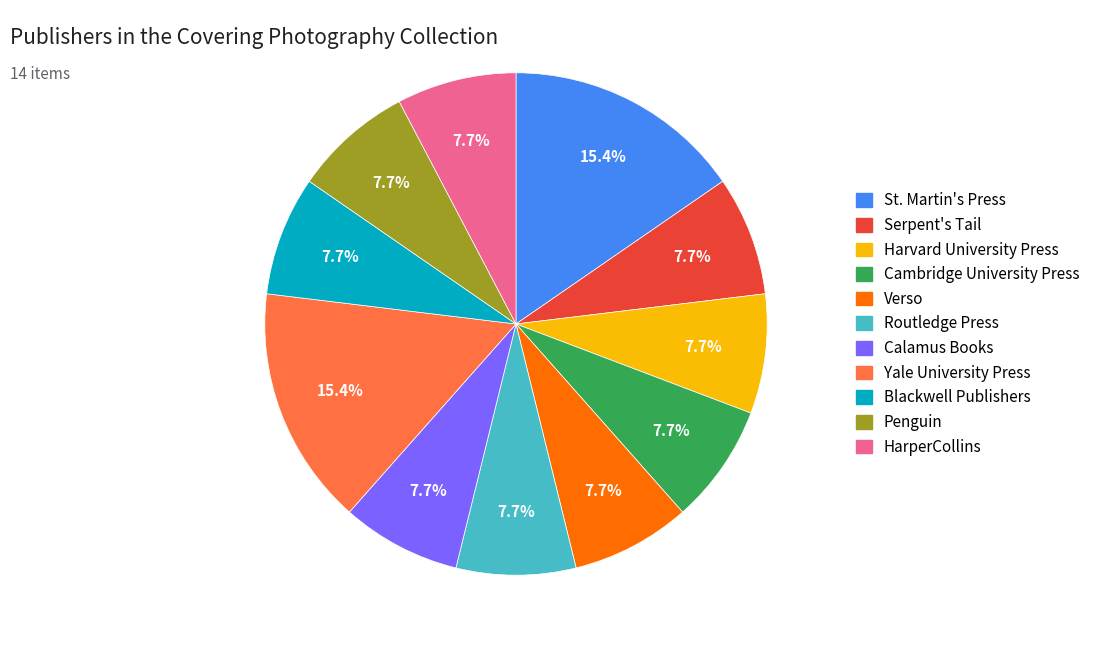

What is the ratio of the value at Penguin to the value at Blackwell Publishers?

1.0